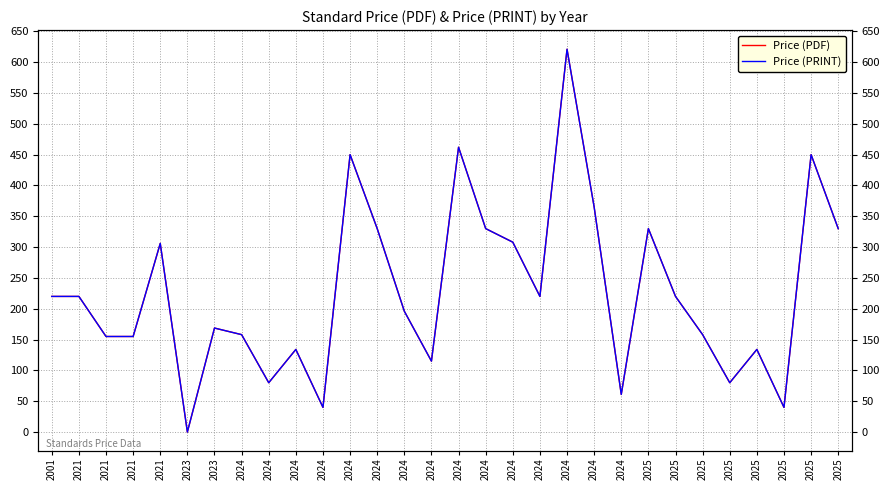

Which series changed the most between 2023 and 2024?

Price (PDF)